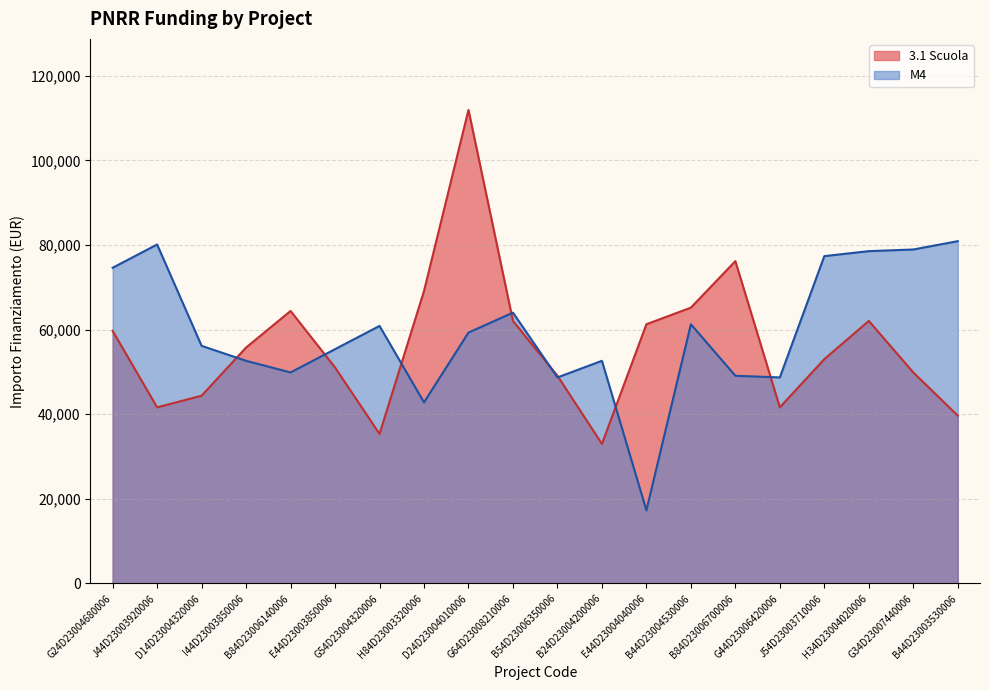

How many values in the M4 series are below 59313?

10